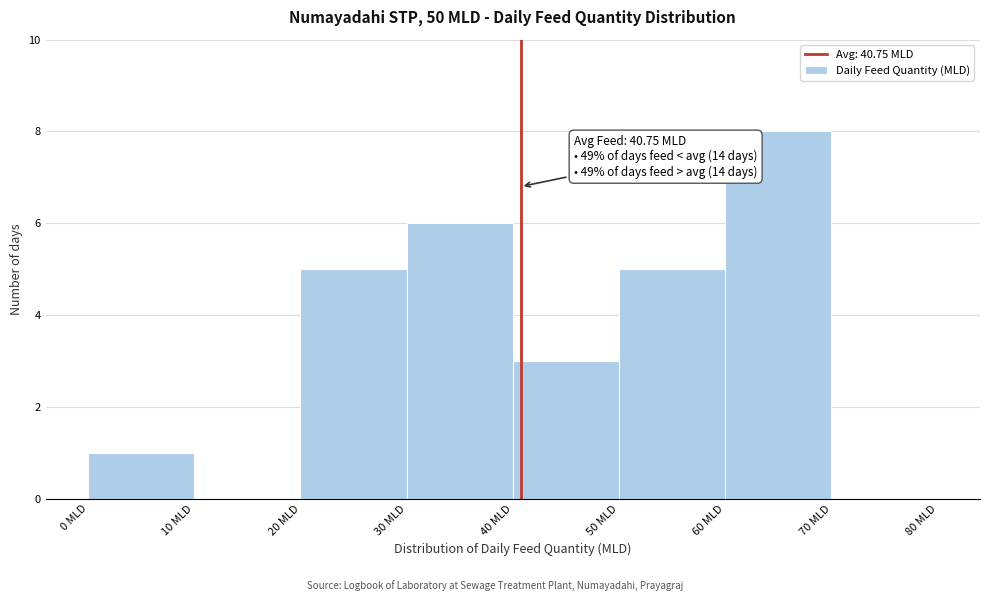

Which range on the x-axis has the tallest bar?

60 to 70